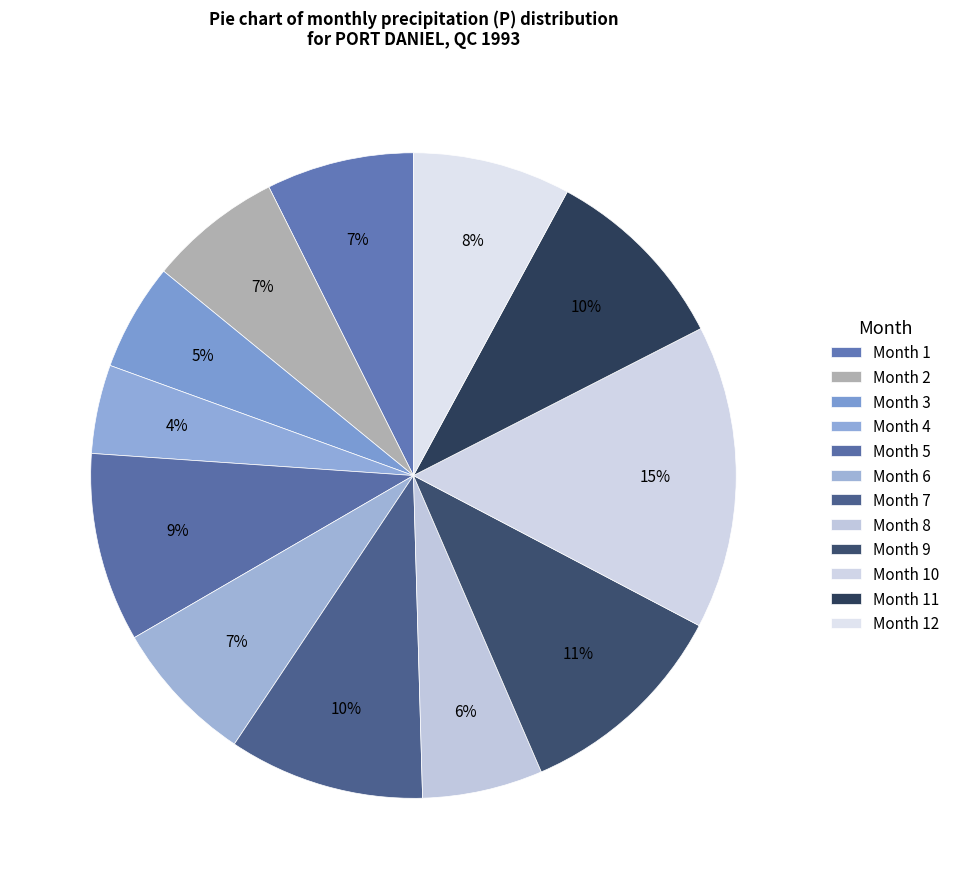

To the nearest percent, what is the average slice percentage?

8%